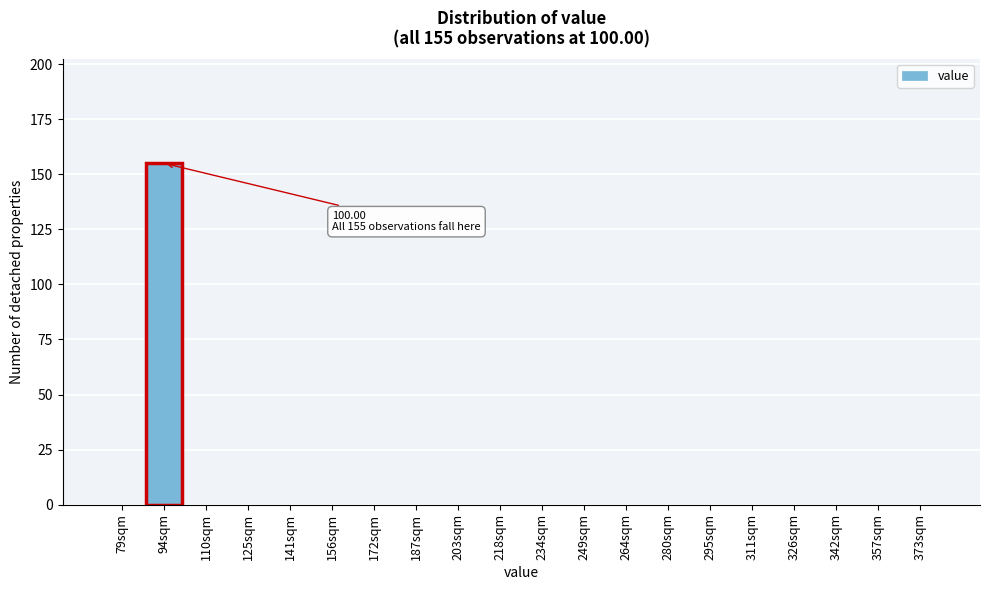

Reading left to right, what are all the values shown in this chart?

79sqm=0	94sqm=155	110sqm=0	125sqm=0	141sqm=0	156sqm=0	172sqm=0	187sqm=0	203sqm=0	218sqm=0	234sqm=0	249sqm=0	264sqm=0	280sqm=0	295sqm=0	311sqm=0	326sqm=0	342sqm=0	357sqm=0	373sqm=0